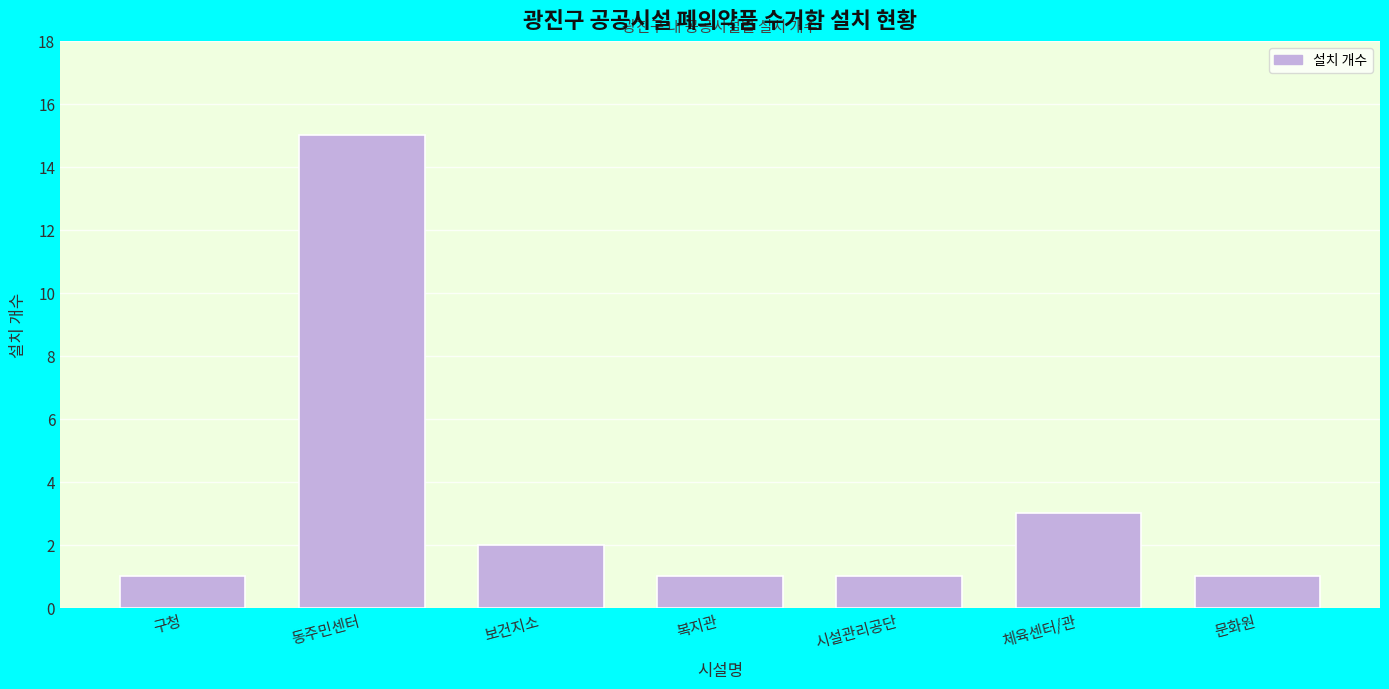

Reading left to right, what are all the values shown in this chart?

구청=1	동주민센터=15	보건지소=2	복지관=1	시설관리공단=1	체육센터/관=3	문화원=1